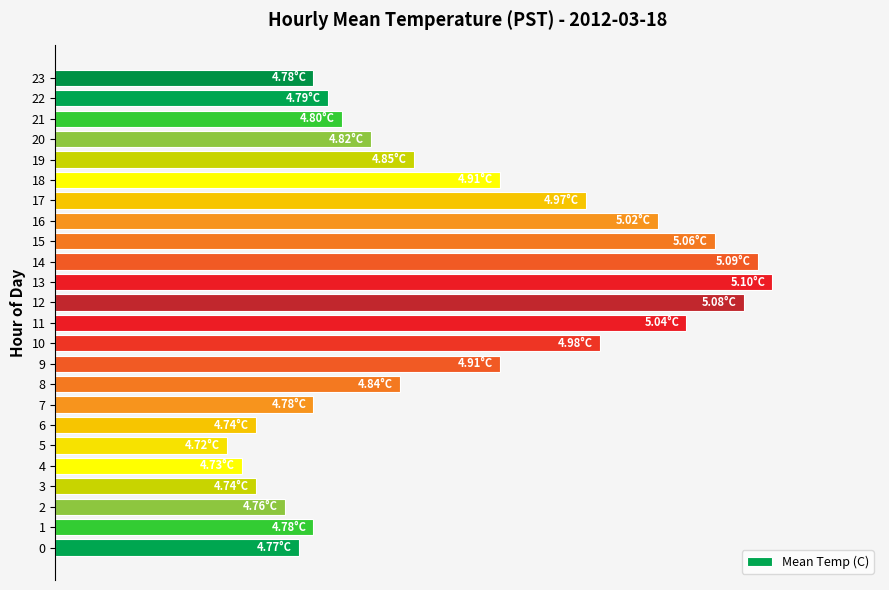

Read the value at 12.

0.5